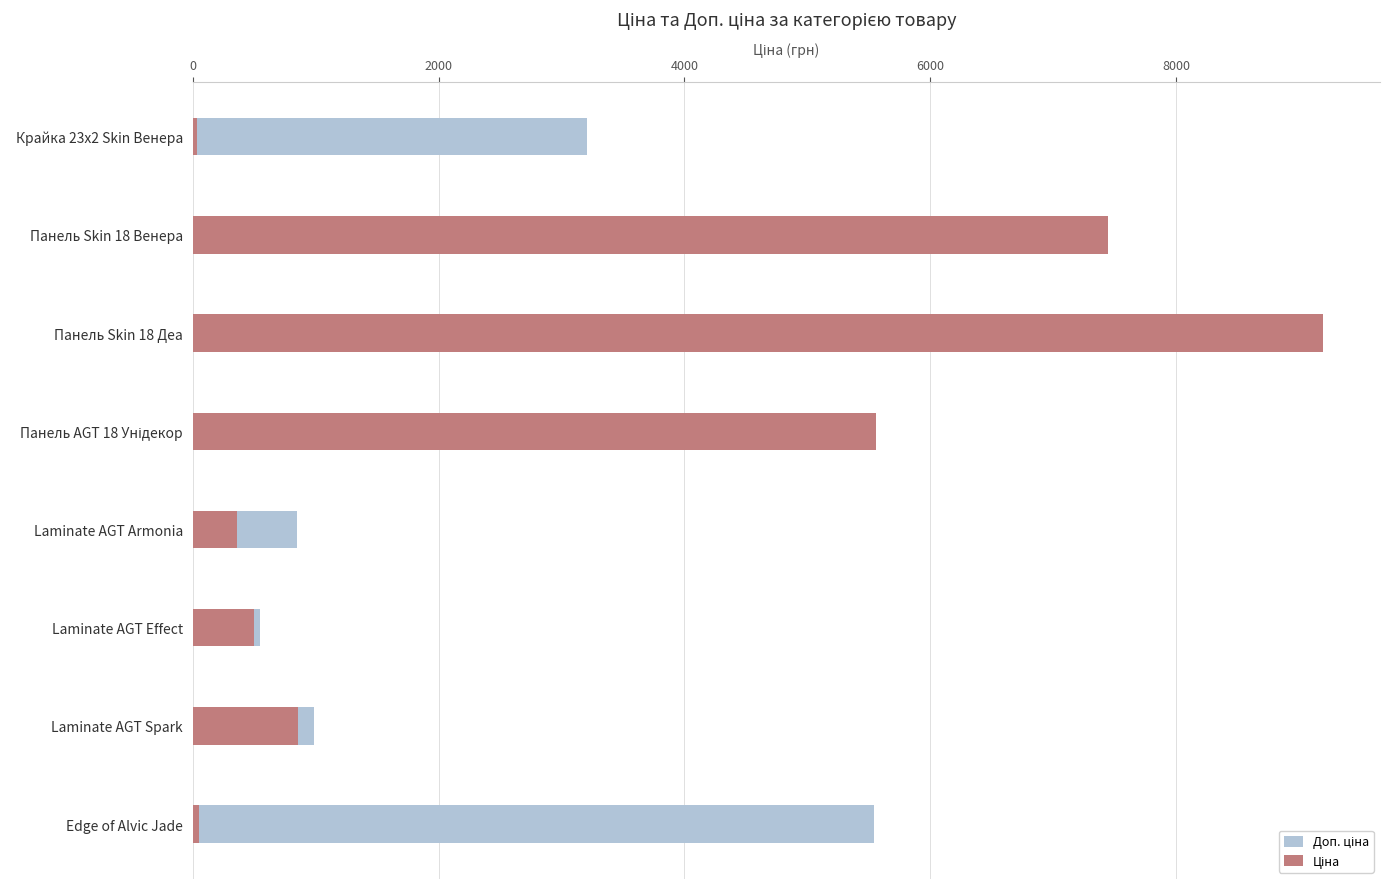

What is the average value of the Ціна series?

3000.6